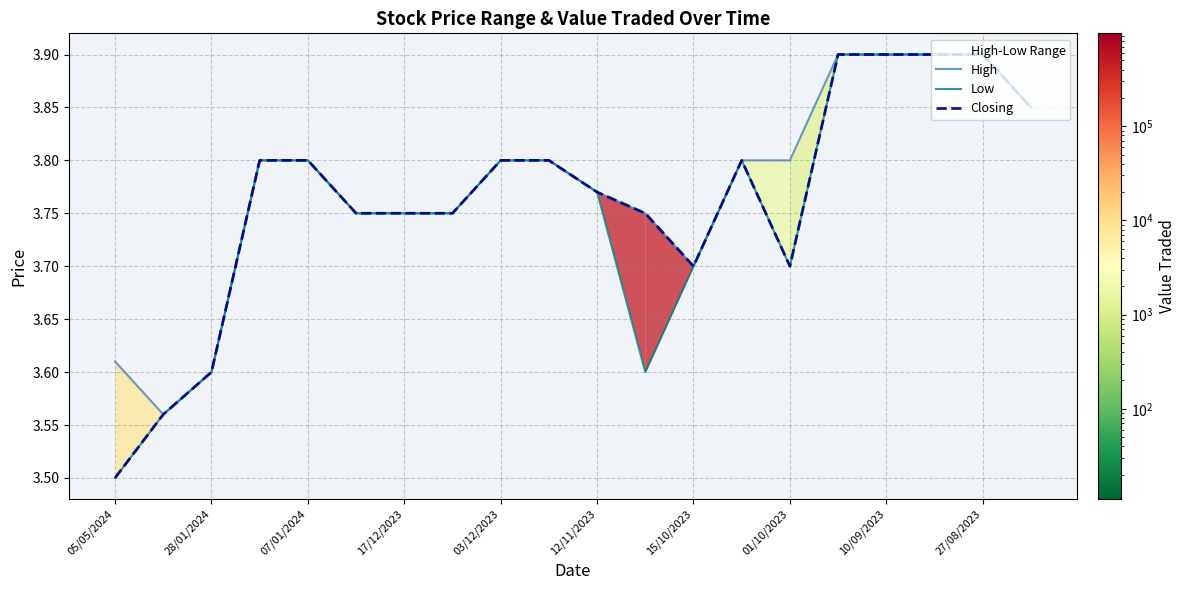

Where is the first local maximum for Low?

13